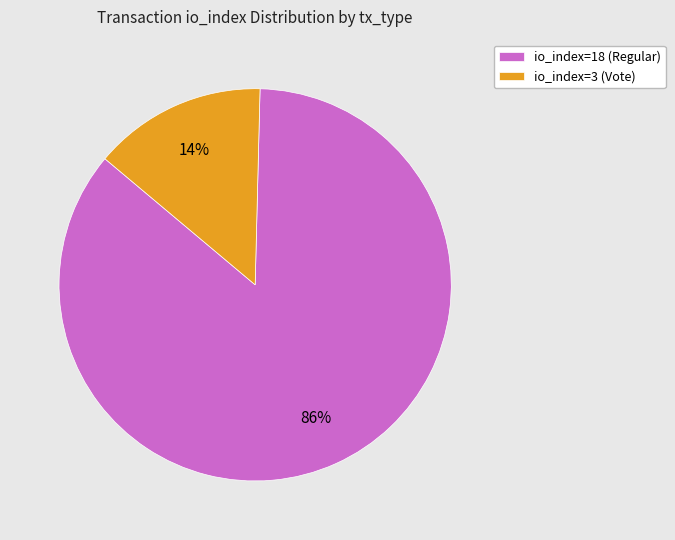

The io_index=3 (Vote) slice represents 20% of the pie. True or false?

False